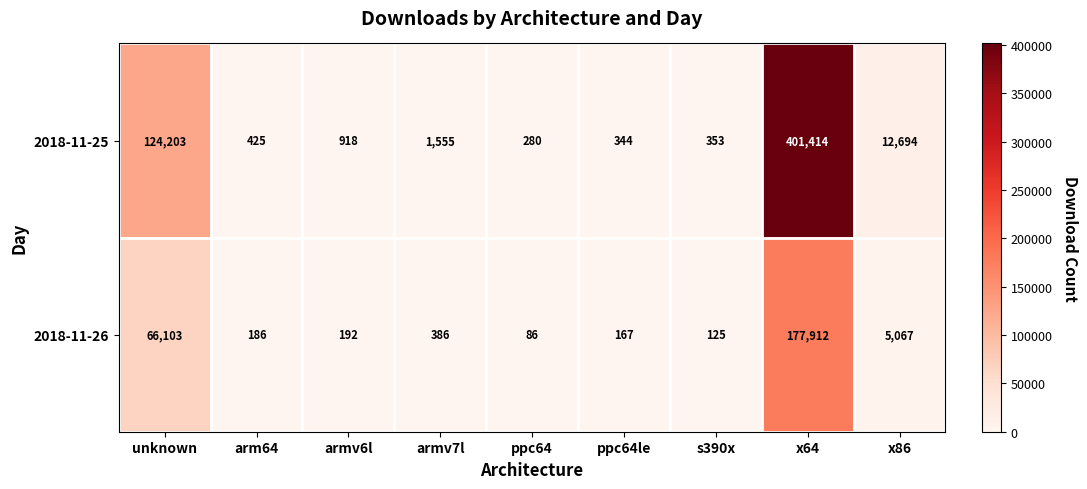

What is the sum of the 2018-11-25 values at unknown and x64?

525617